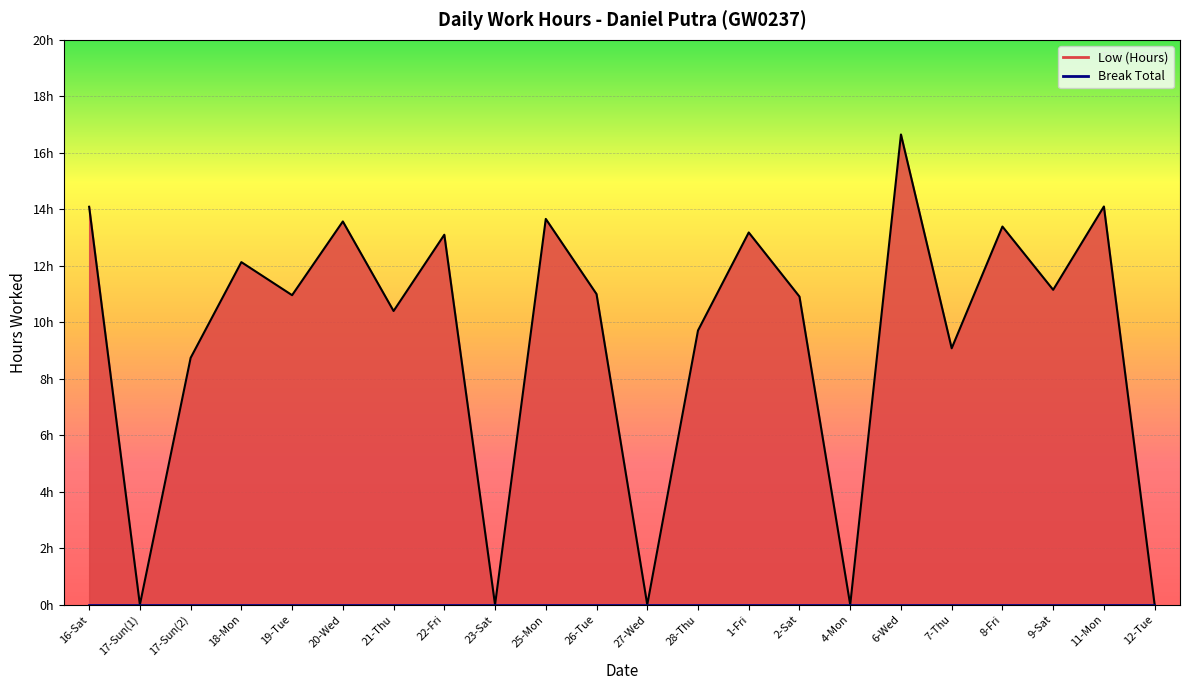

Where does the data first go above 11?

16-Sat